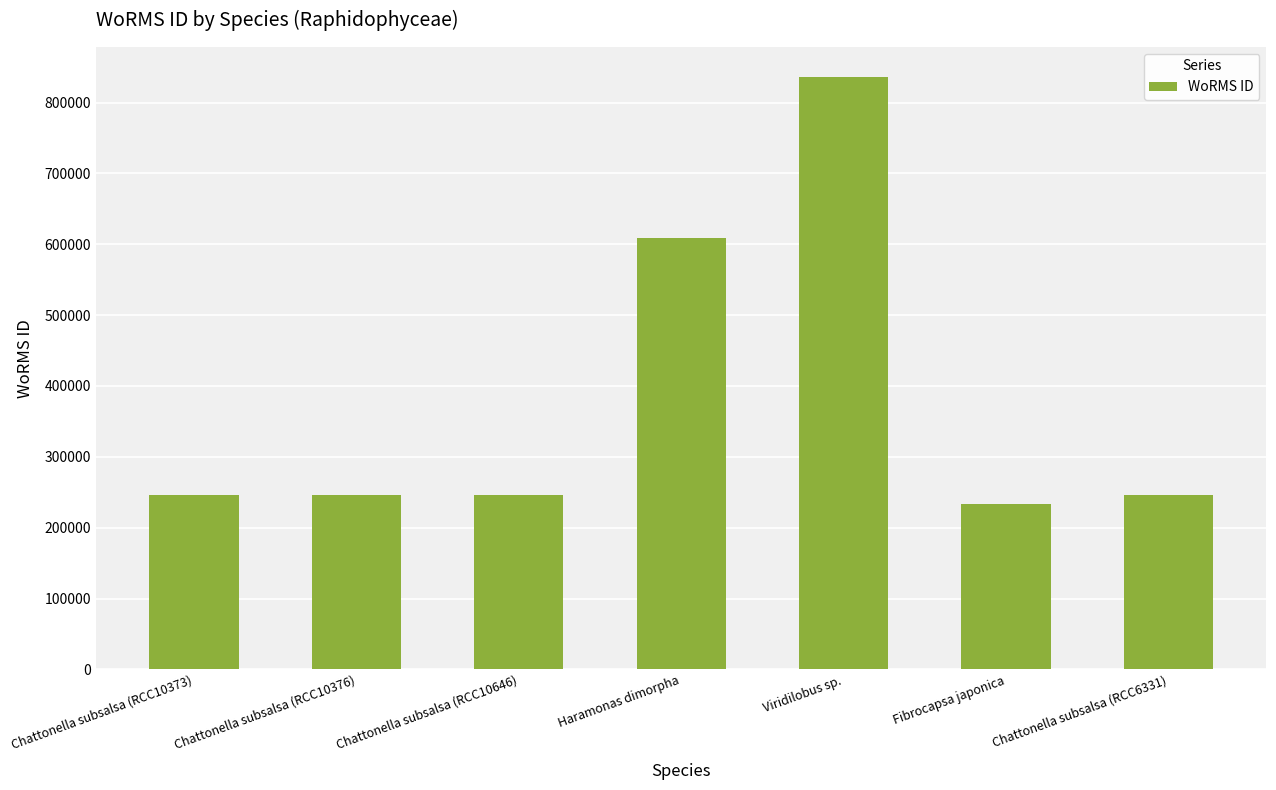

True or false: the data shows 246590 at Chattonella subsalsa (RCC6331).

True